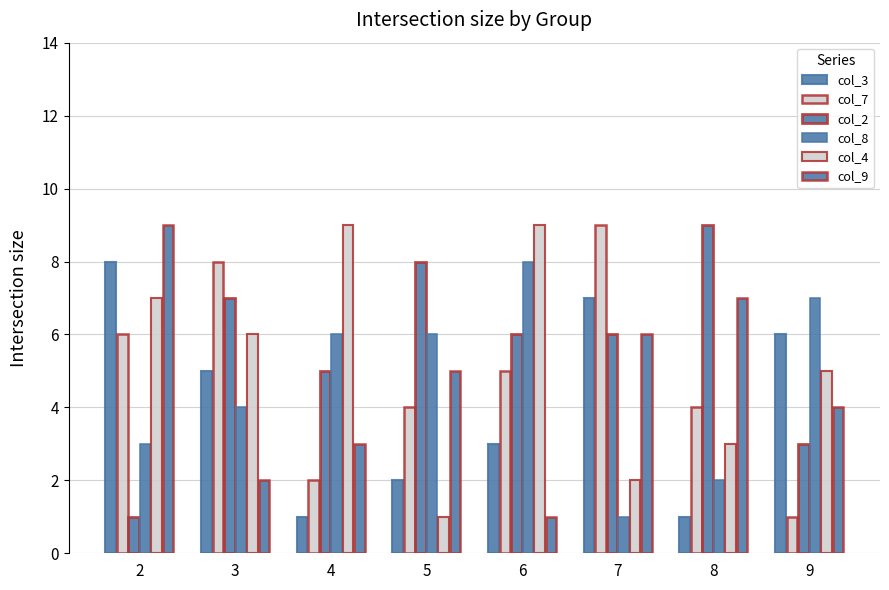

Rank the series by their maximum value, from highest to lowest.

col_7, col_2, col_4, col_9, col_3, col_8